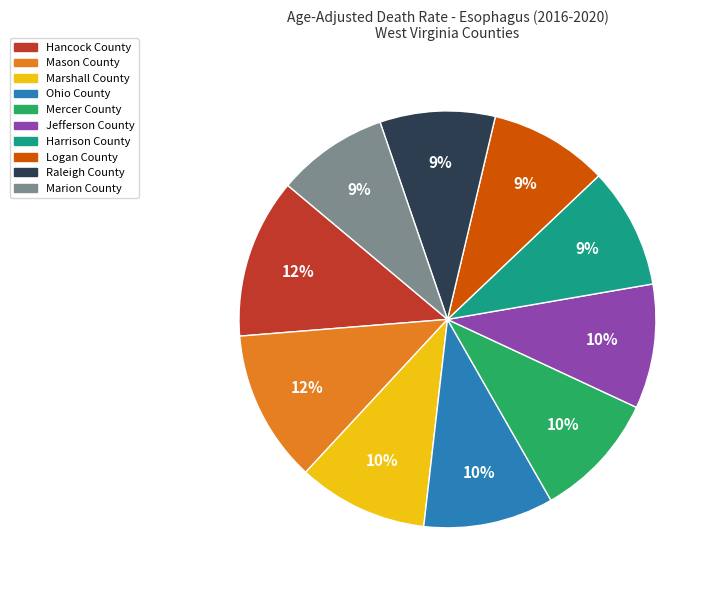

Approximately how many times larger is the value at Ohio County compared to Jefferson County?

1.0